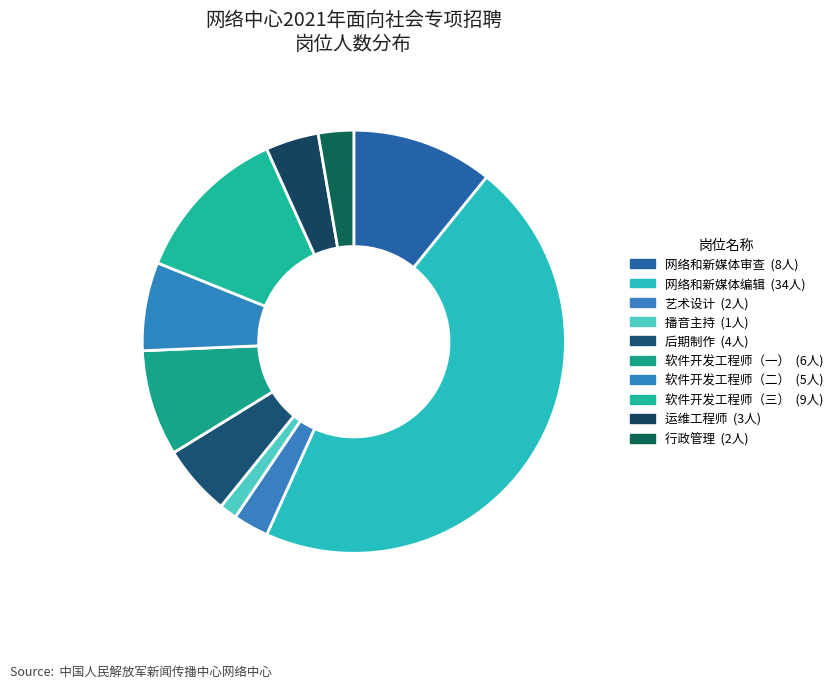

To the nearest percent, what is the average slice percentage?

10%